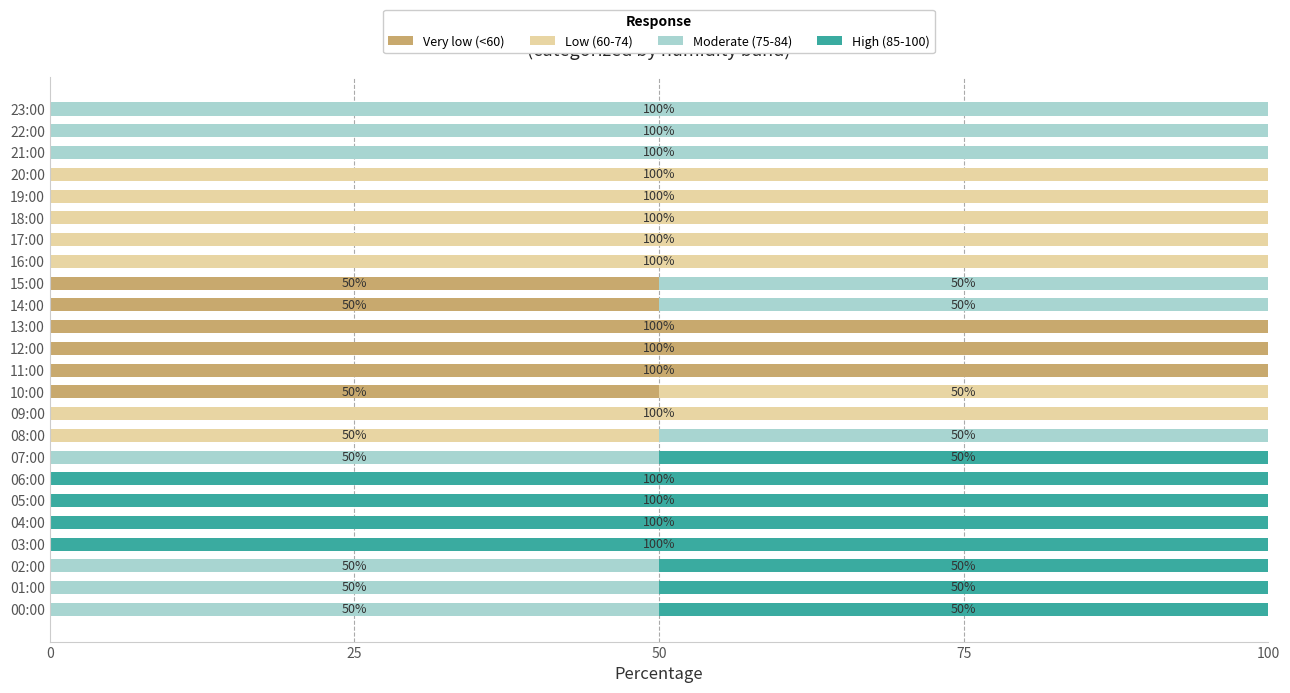

What is the highest value of the Very low (<60) series?

100